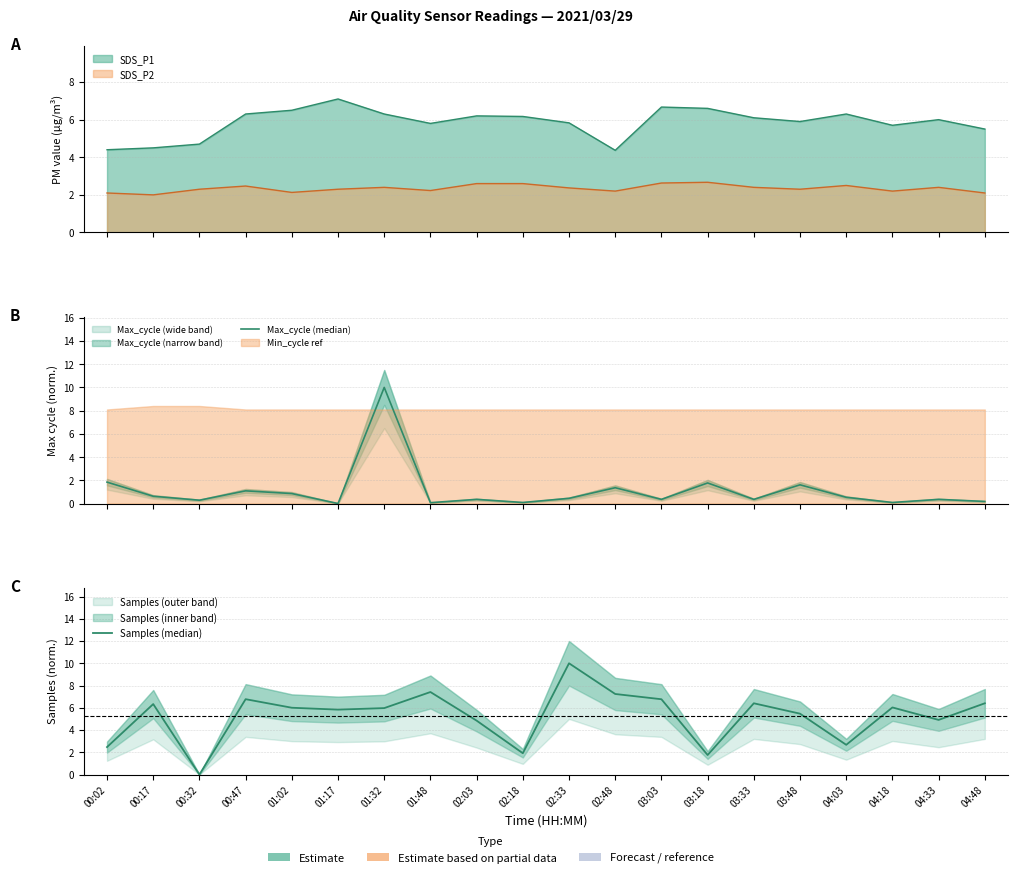

Reading right to left, what are all the values shown in this chart?

Max_cycle (median): 0.2	0.4	0.1	0.5	1.6	0.4	1.8	0.4	1.4	0.4	0.1	0.4	0.1	10.0	0.0	0.9	1.1	0.3	0.6	1.8
Samples (median): 6.4	4.9	6.0	2.7	5.5	6.4	1.8	6.8	7.2	10.0	1.9	4.8	7.4	6.0	5.8	6.0	6.8	0.0	6.3	2.5